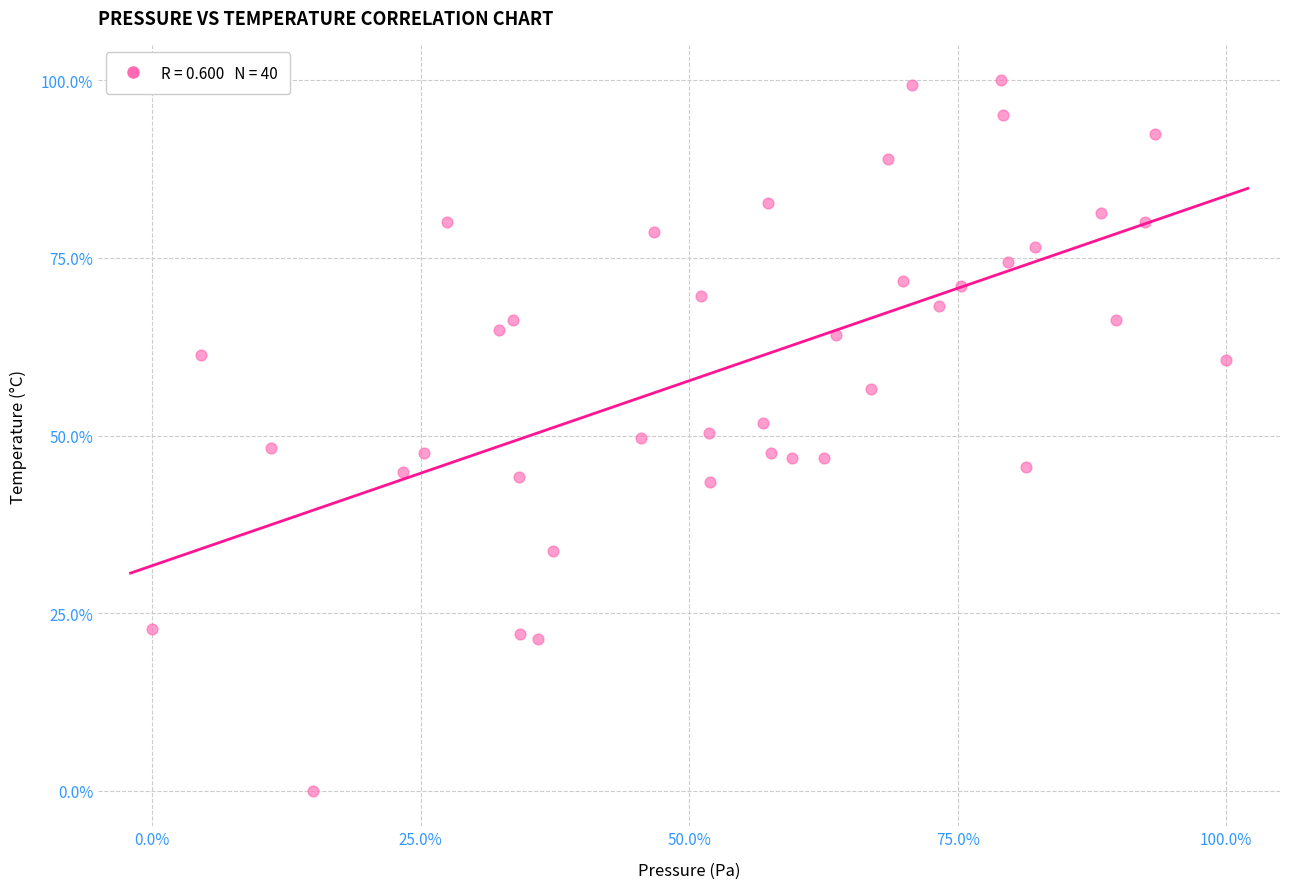

What is the range of Y values (max minus min)?

100.0